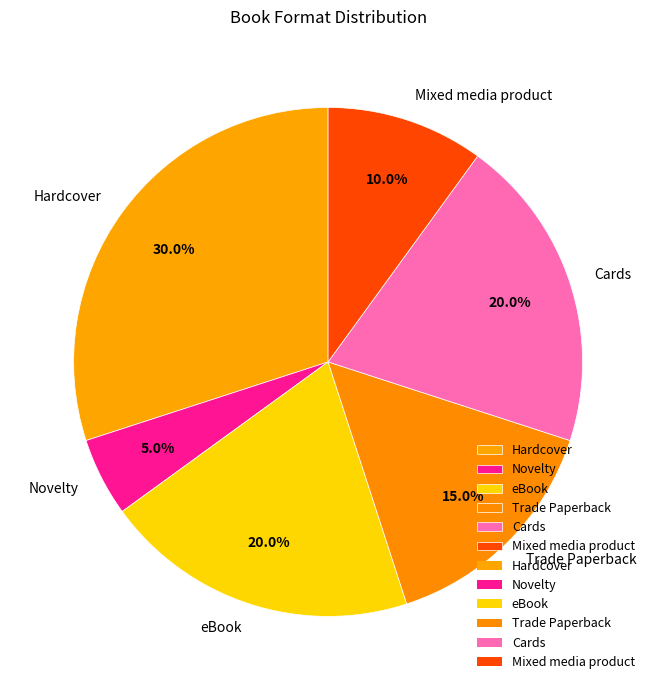

Is Hardcover the majority of the pie?

No